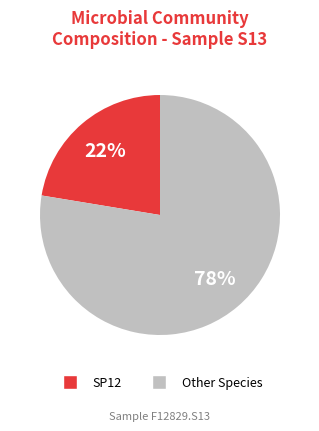

How many slices are in this pie chart?

2